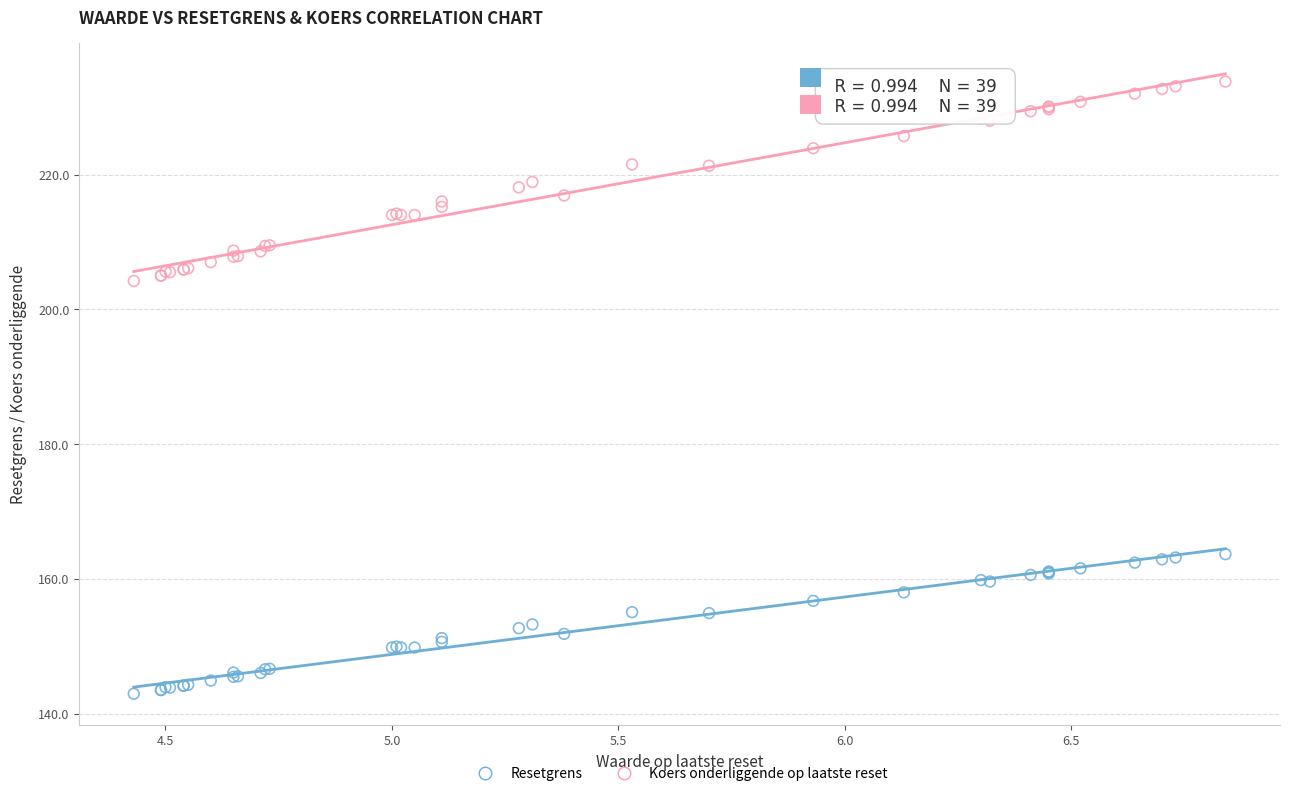

Which series has the largest Y range (max minus min)?

Koers onderliggende op laatste reset